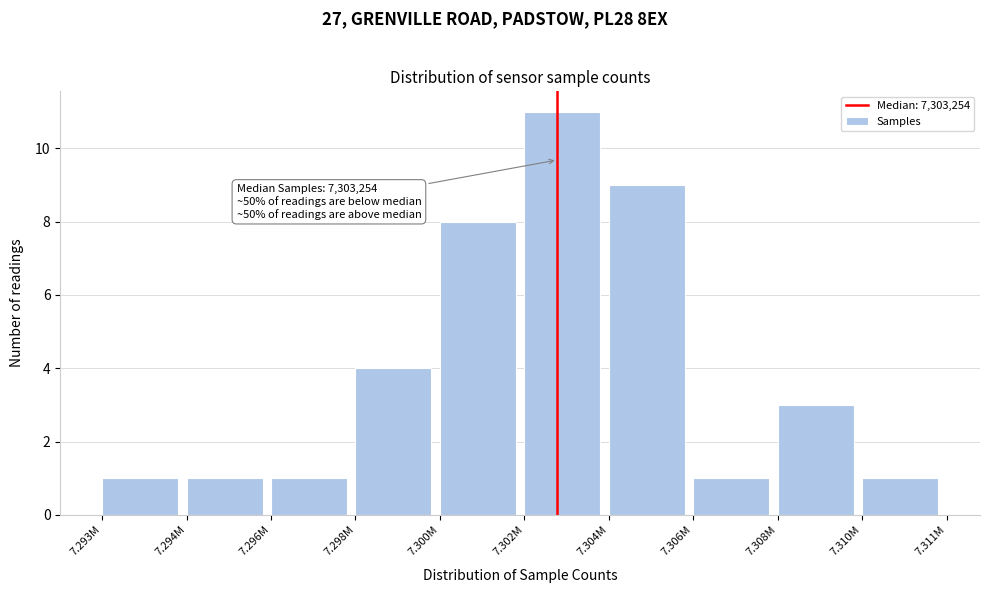

Reading right to left, what are all the values shown in this chart?

1	3	1	9	11	8	4	1	1	1